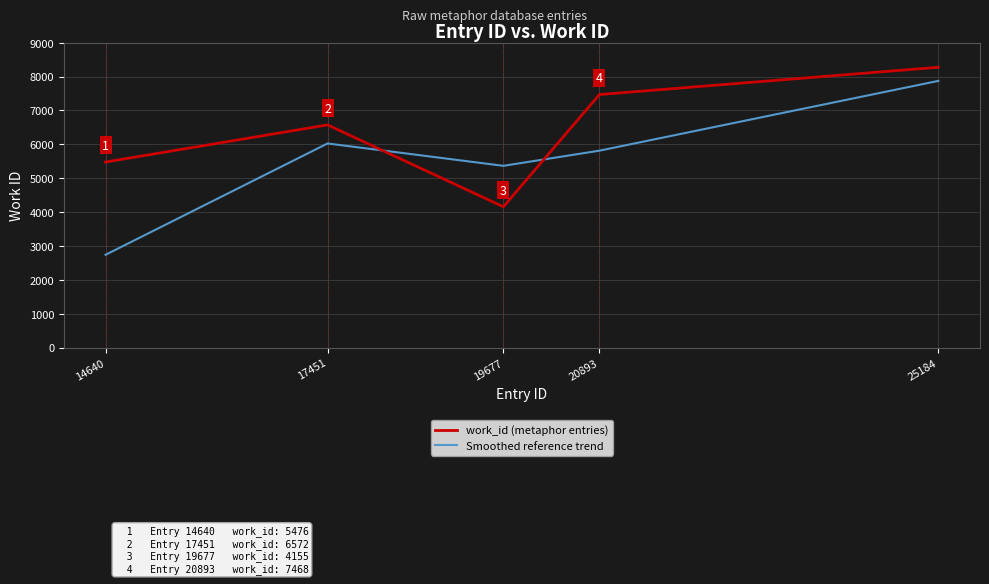

What is the average value of the Smoothed reference trend series?

5561.6